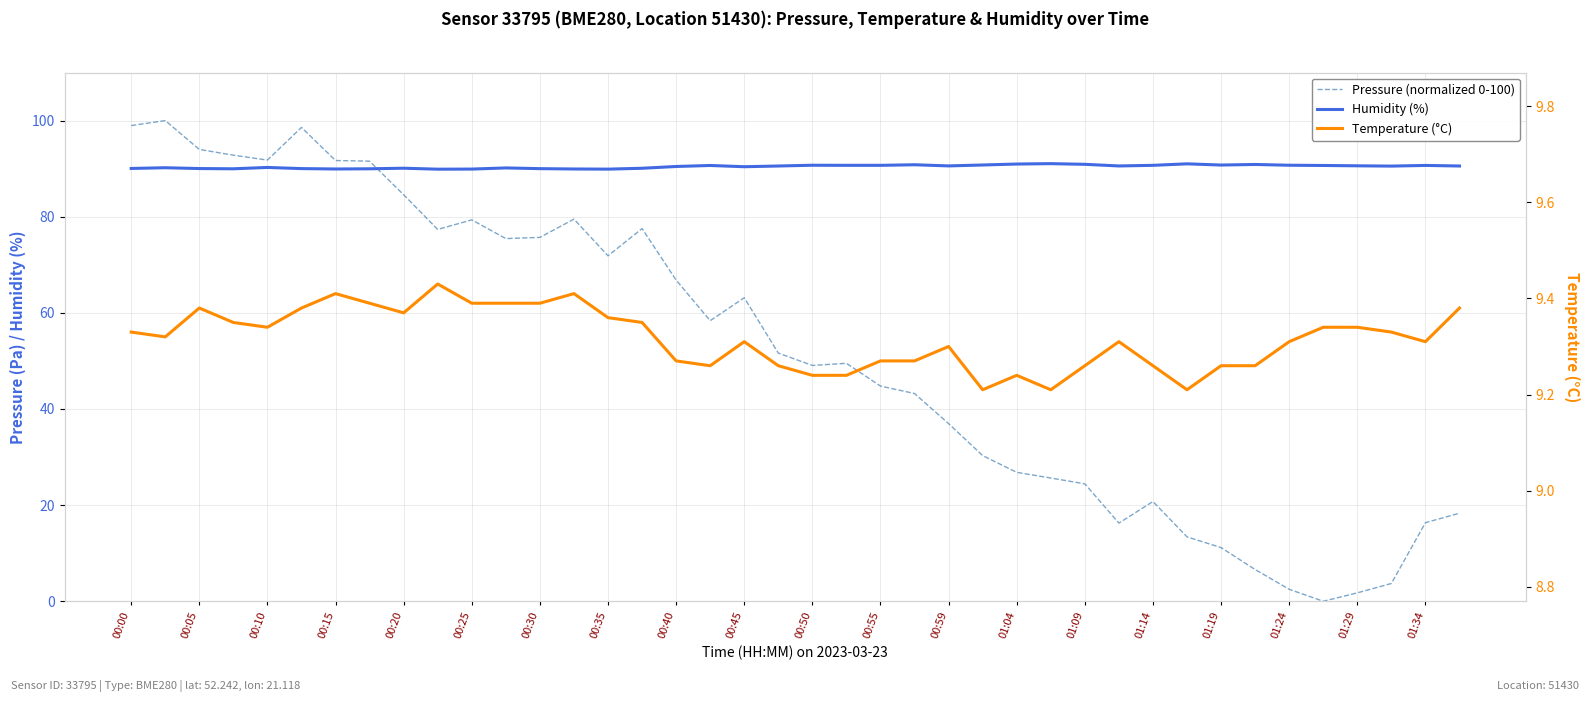

Reading left to right, extract all data points from this chart.

Pressure (normalized 0-100): 99.0	100.0	94.0	92.8	91.8	98.6	91.7	91.6	84.6	77.4	79.3	75.5	75.7	79.5	71.9	77.5	66.8	58.4	63.1	51.6	49.1	49.5	44.8	43.2	37.0	30.3	26.8	25.6	24.4	16.3	20.7	13.4	11.2	6.6	2.5	0.0	1.7	3.7	16.3	18.3
Humidity (%): 90.0	90.2	90.0	90.0	90.2	90.0	89.9	90.0	90.1	89.9	89.9	90.2	90.0	89.9	89.9	90.1	90.5	90.7	90.4	90.5	90.7	90.7	90.7	90.8	90.6	90.8	91.0	91.0	90.9	90.6	90.7	91.0	90.8	90.9	90.7	90.7	90.6	90.5	90.7	90.5
Temperature (°C): 9.3	9.3	9.4	9.3	9.3	9.4	9.4	9.4	9.4	9.4	9.4	9.4	9.4	9.4	9.4	9.3	9.3	9.3	9.3	9.3	9.2	9.2	9.3	9.3	9.3	9.2	9.2	9.2	9.3	9.3	9.3	9.2	9.3	9.3	9.3	9.3	9.3	9.3	9.3	9.4